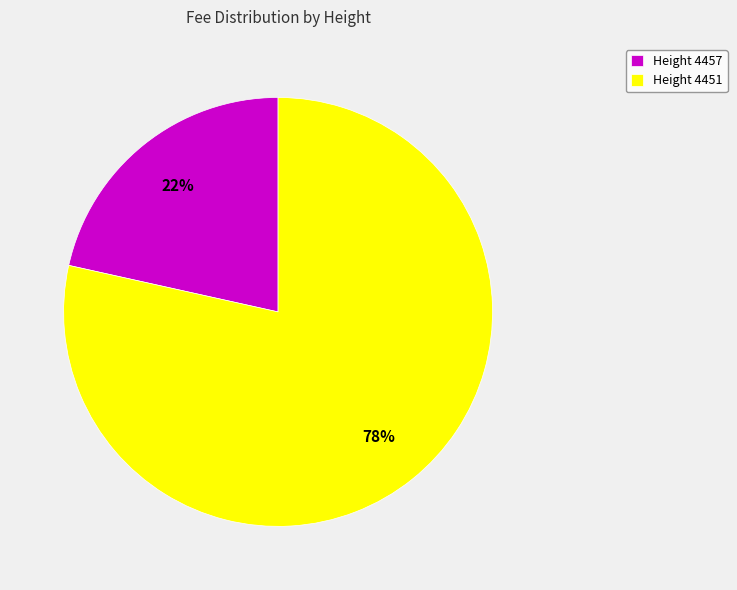

What percentage is the Height 4451 slice, to the nearest percent?

78%